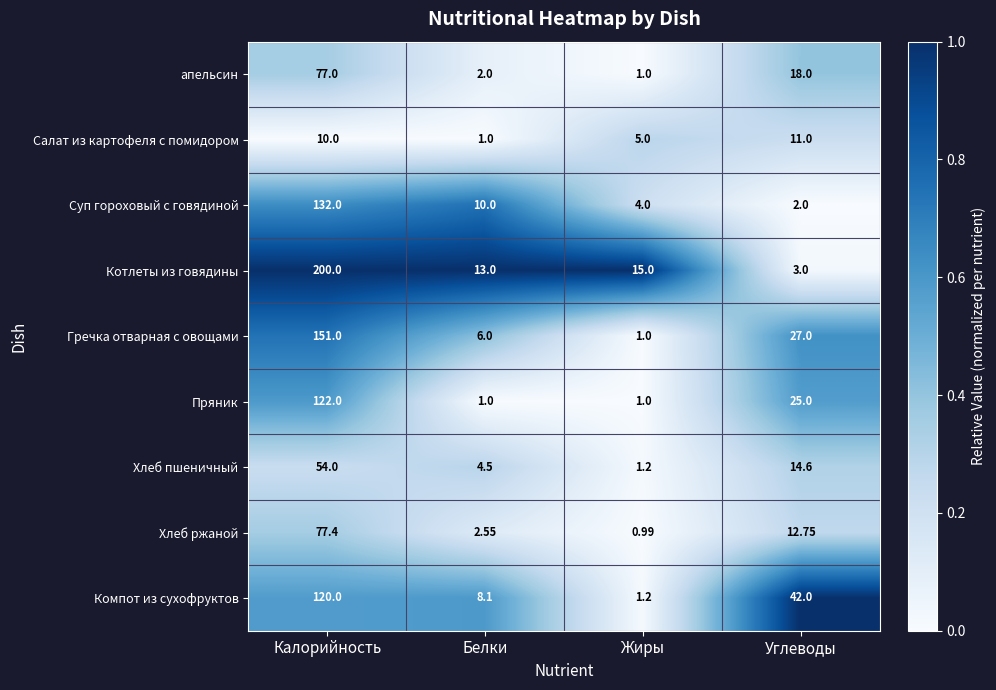

Which series has the largest total across all categories?

Котлеты из говядины